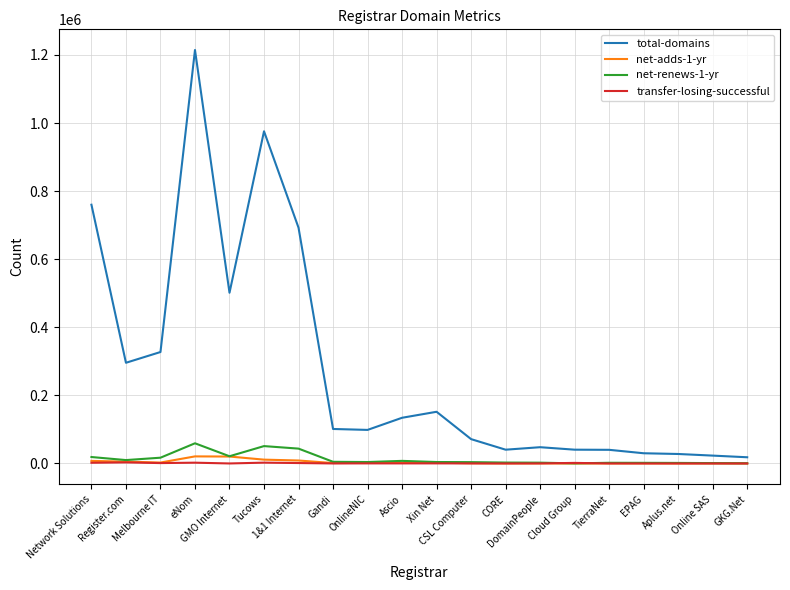

Which series has the largest total across all categories?

total-domains